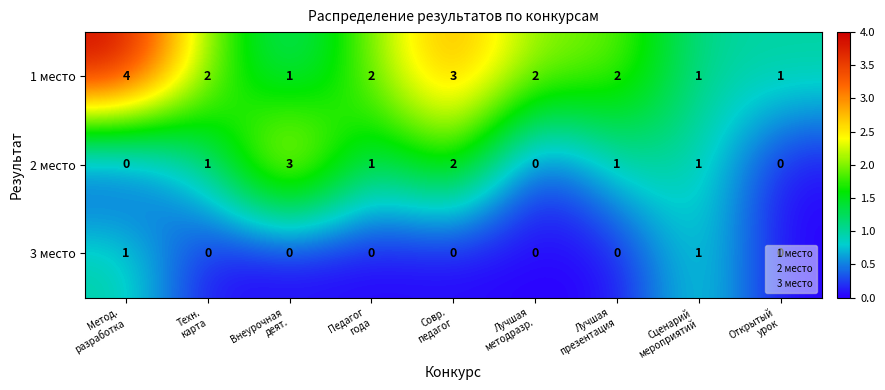

How many 3 место values are between 0 and 1?

9